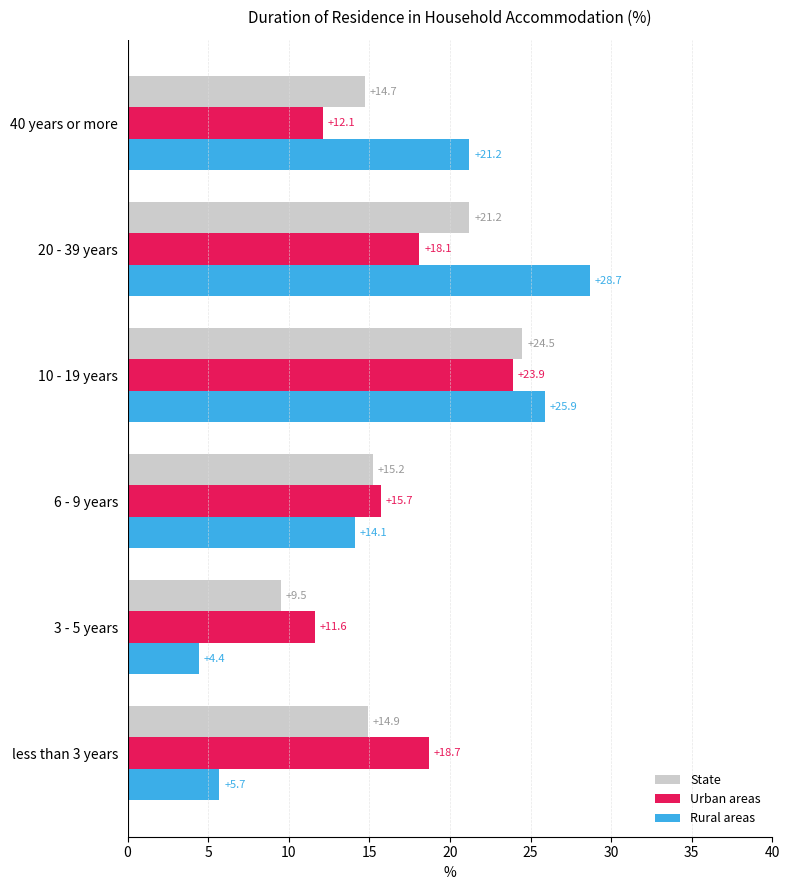

Which series has the largest range (max minus min)?

Rural areas